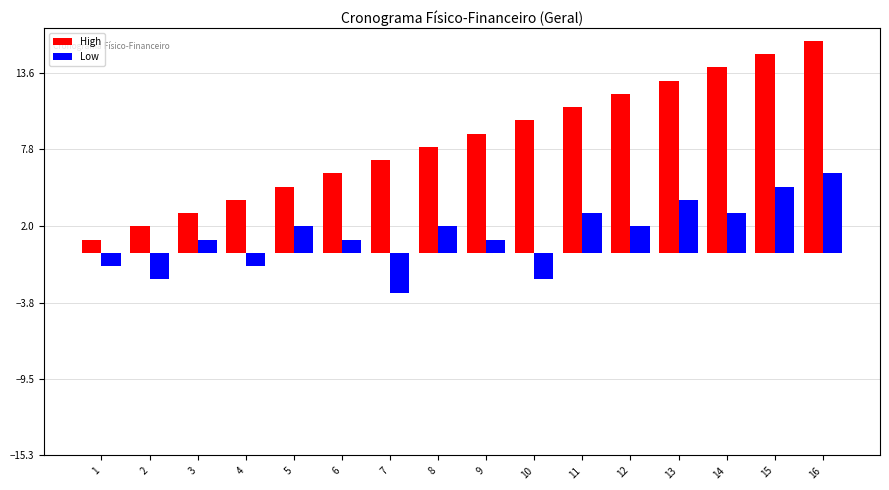

Which category has the highest value across all series?

16